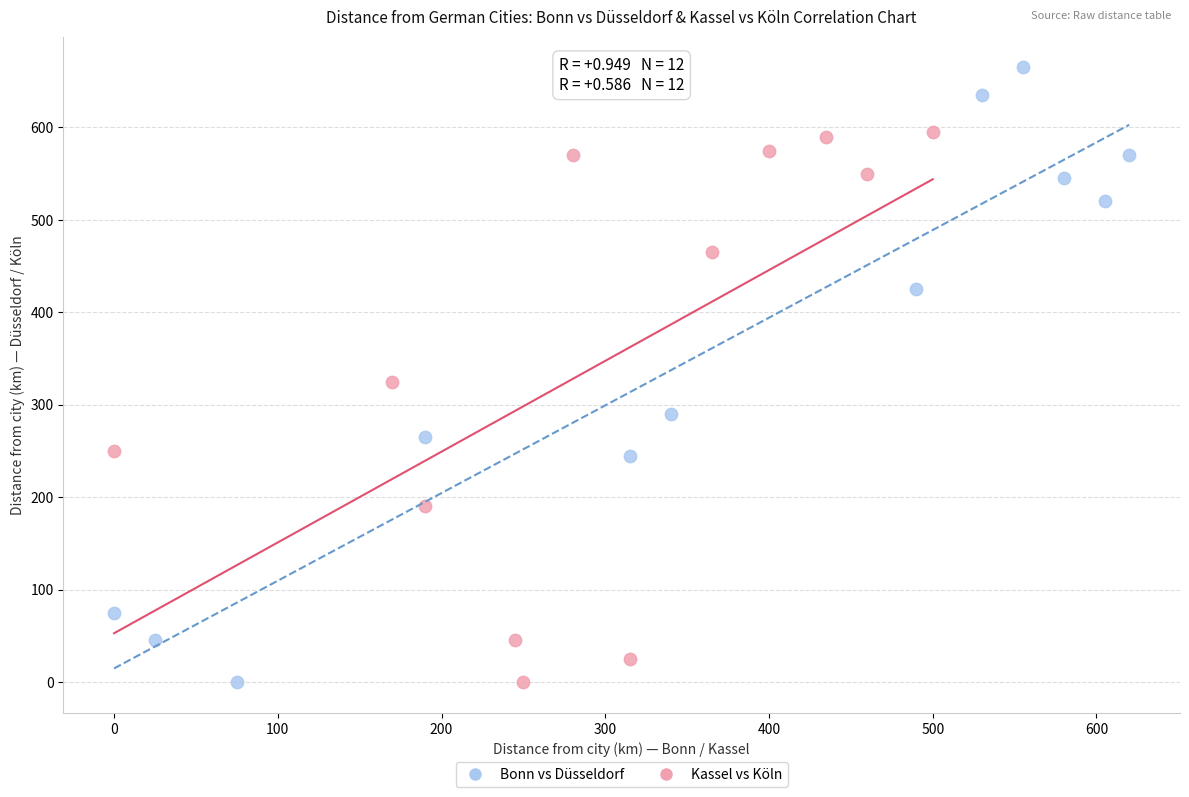

Which series has the widest spread of Y values?

Bonn vs Düsseldorf